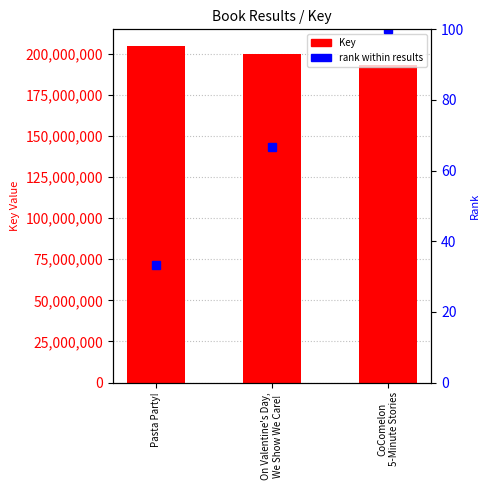

How many data points are above 200177544?

1